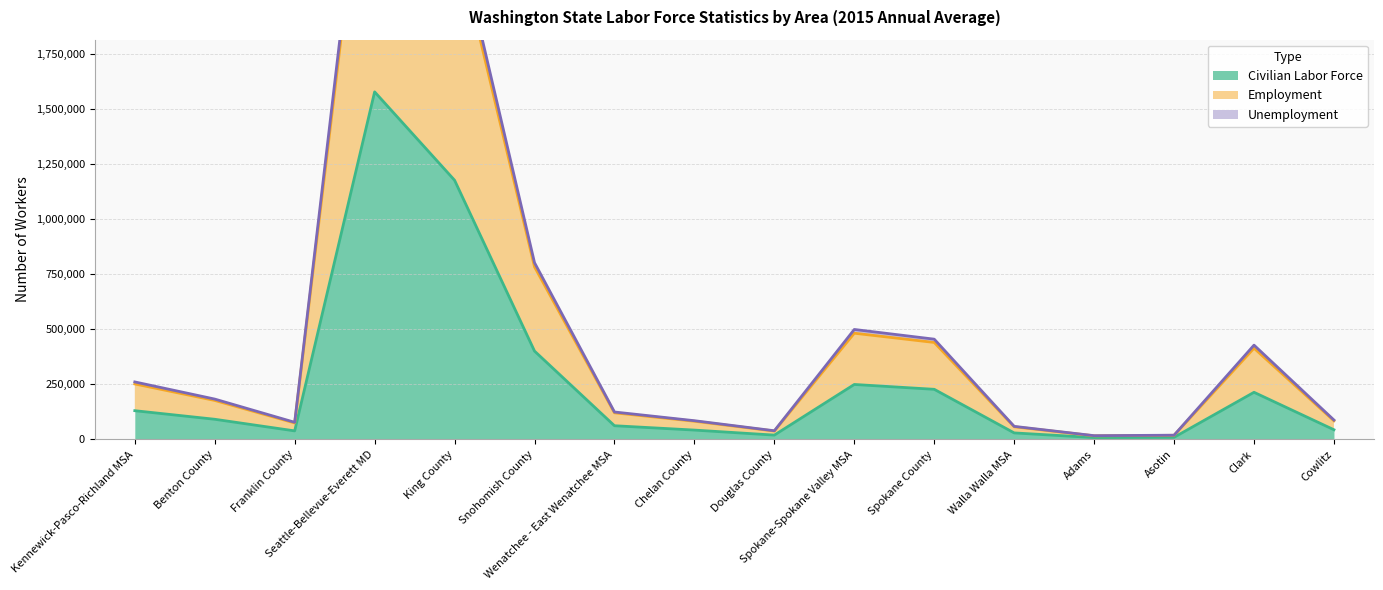

Where does the Employment series first go above 177351?

Kennewick-Pasco-Richland MSA